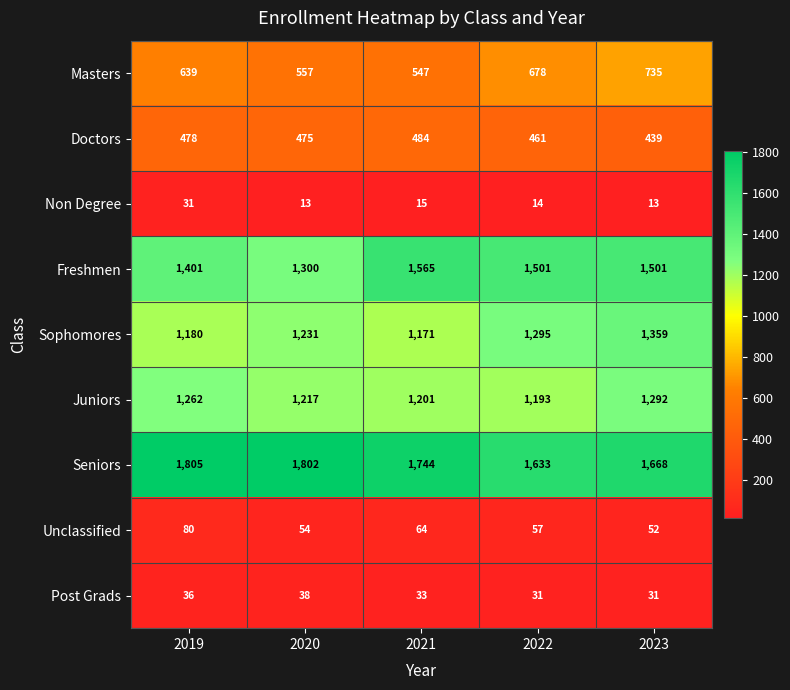

How many series are shown in this chart?

9